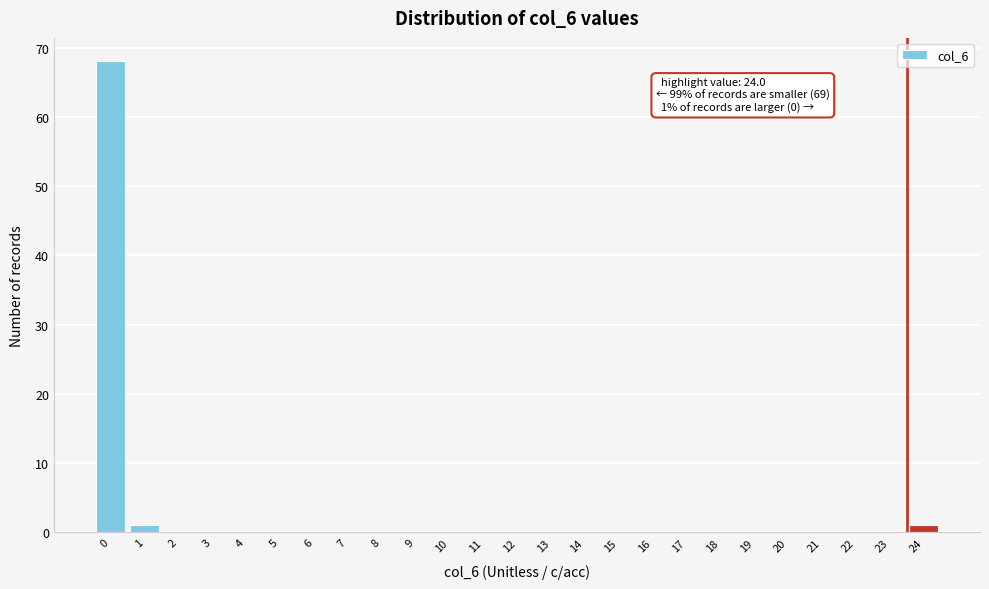

Reading left to right, transcribe all the data shown in this chart.

0=68	1=1	2=0	3=0	4=0	5=0	6=0	7=0	8=0	9=0	10=0	11=0	12=0	13=0	14=0	15=0	16=0	17=0	18=0	19=0	20=0	21=0	22=0	23=0	24=1